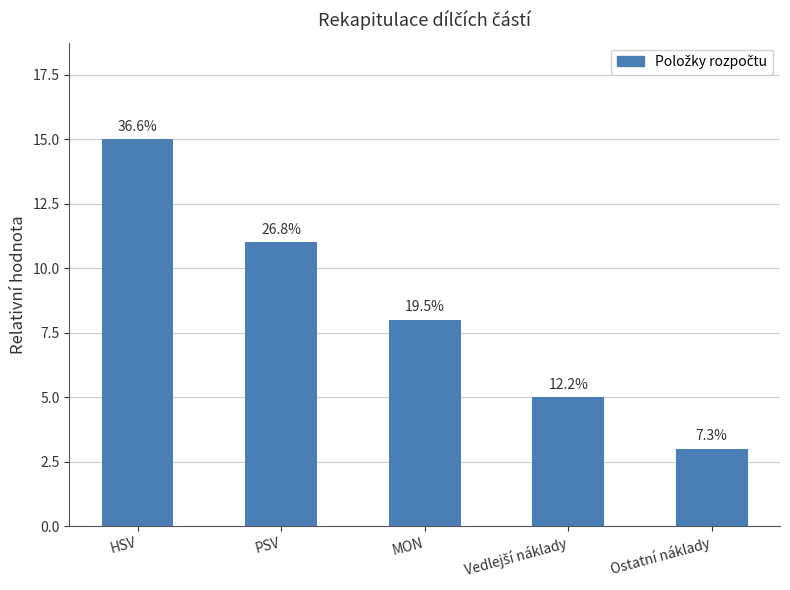

How many bars are there in total?

5